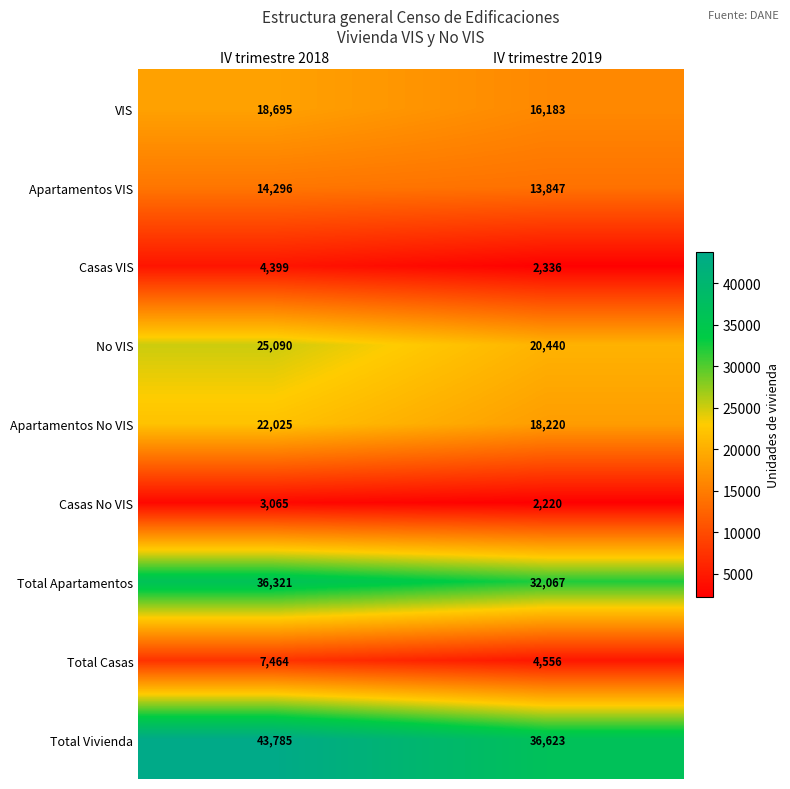

Is it true that Total Apartamentos equals 12208 at IV trimestre 2018?

False